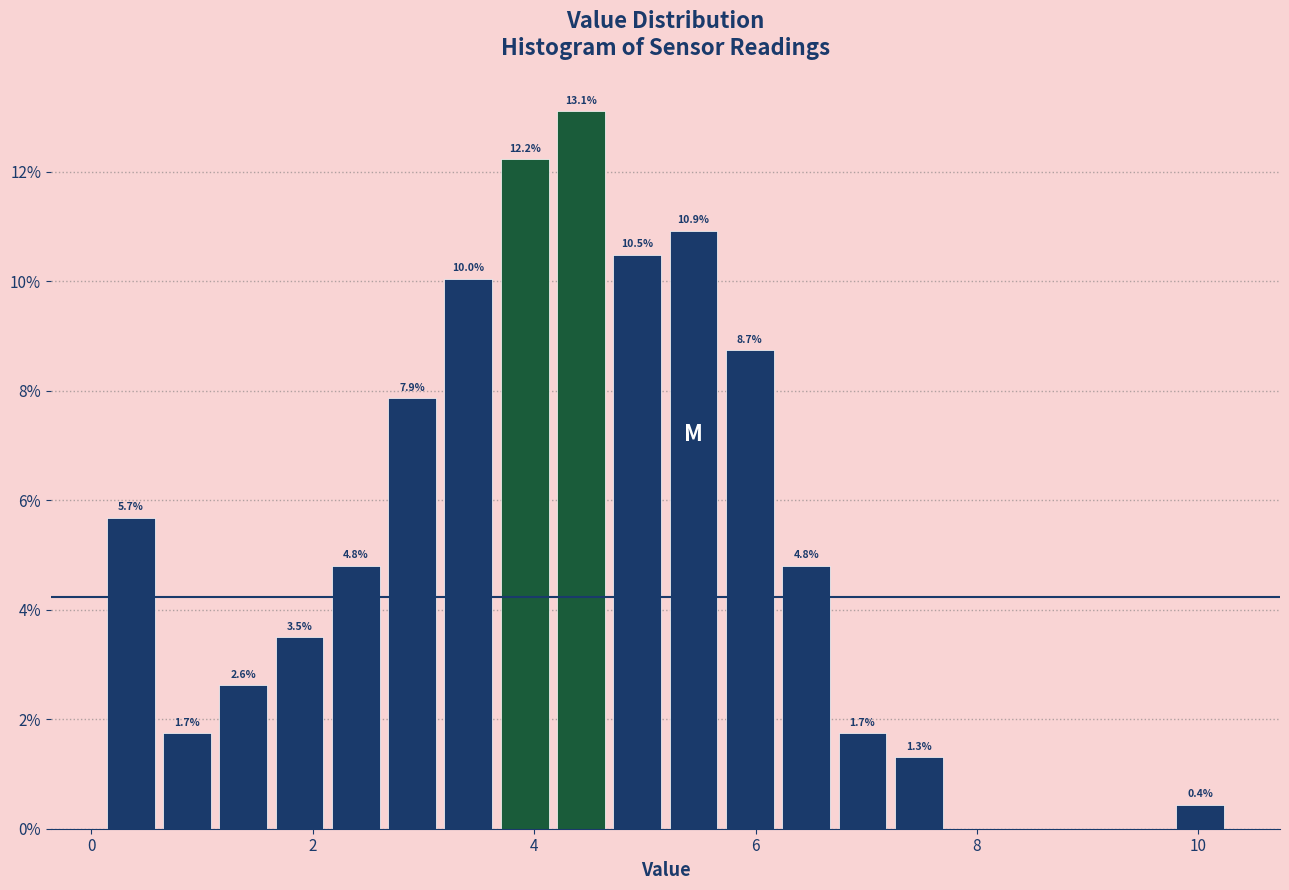

Around what value on the x-axis is the tallest bar? Give the approximate position of its centre, as read against the axis.

4.4